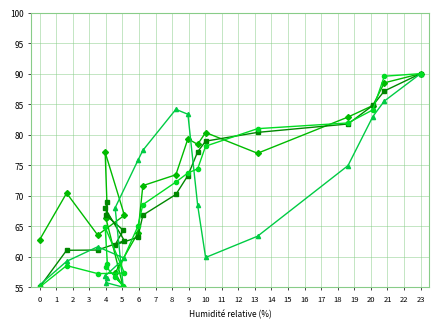

Which series has the largest range (max minus min)?

GPDIC1